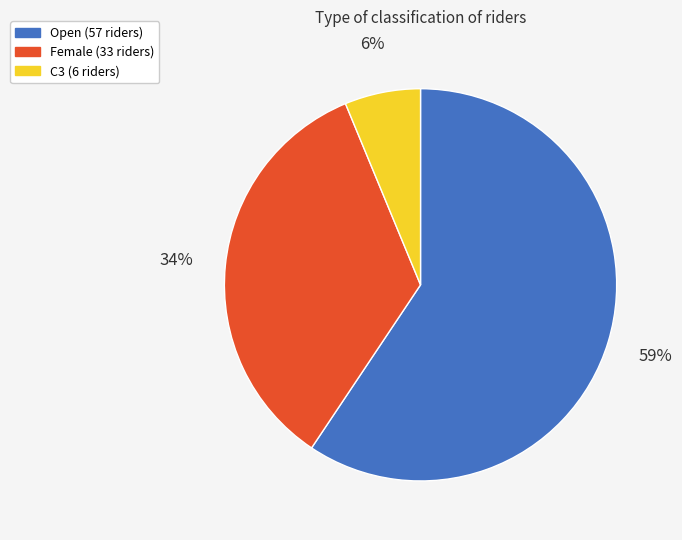

Approximately how many times larger is the value at Female compared to Open?

0.6